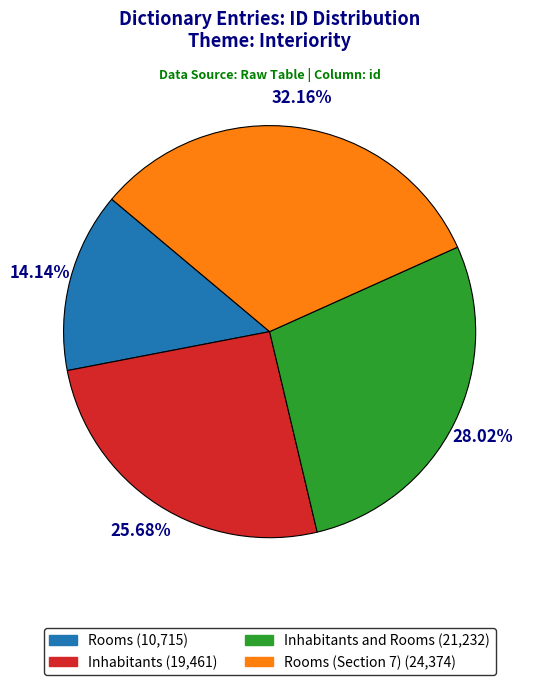

Which has a higher value, Inhabitants (19,461) or Rooms (10,715)?

Inhabitants (19,461)